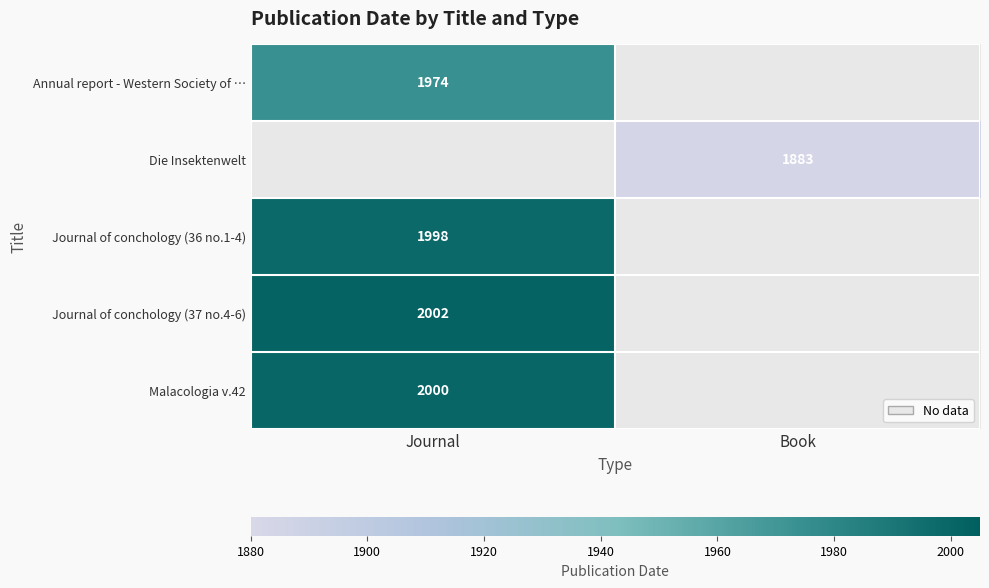

Is it true that Journal of conchology (36 no.1-4) equals 2663.4 at Journal?

False